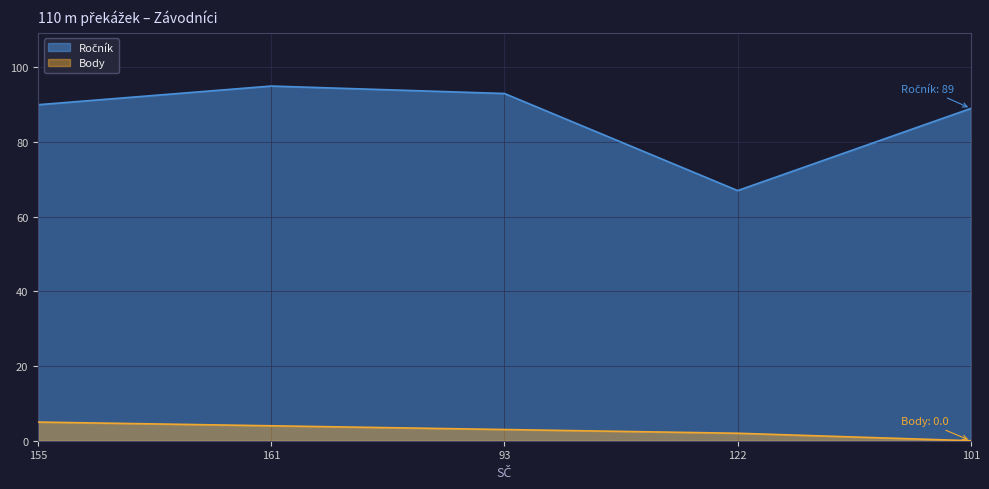

The Body series shows 4 at 161. True or false?

True